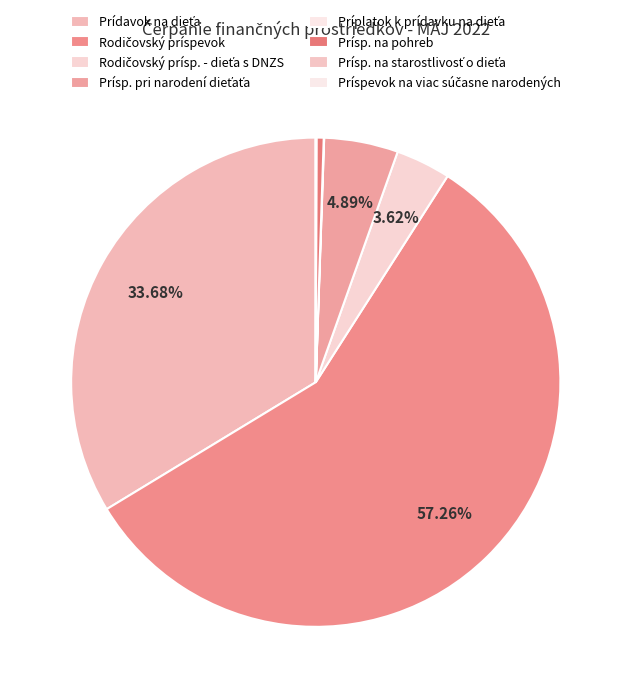

To the nearest percent, what is the difference between the largest and smallest slice percentages?

57%